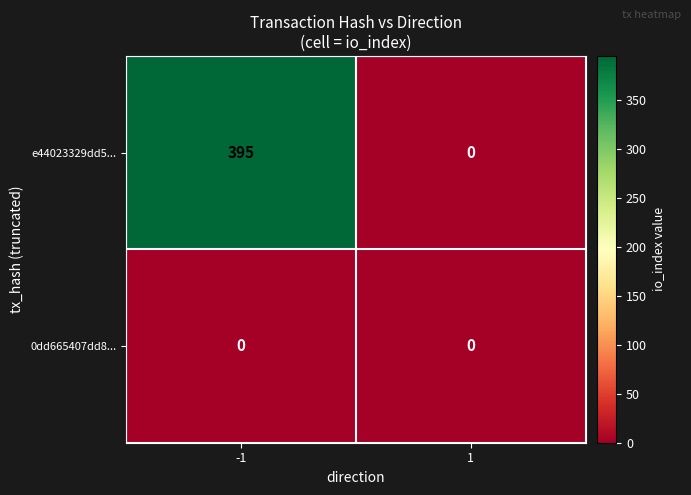

Count the number of data series in this chart.

2